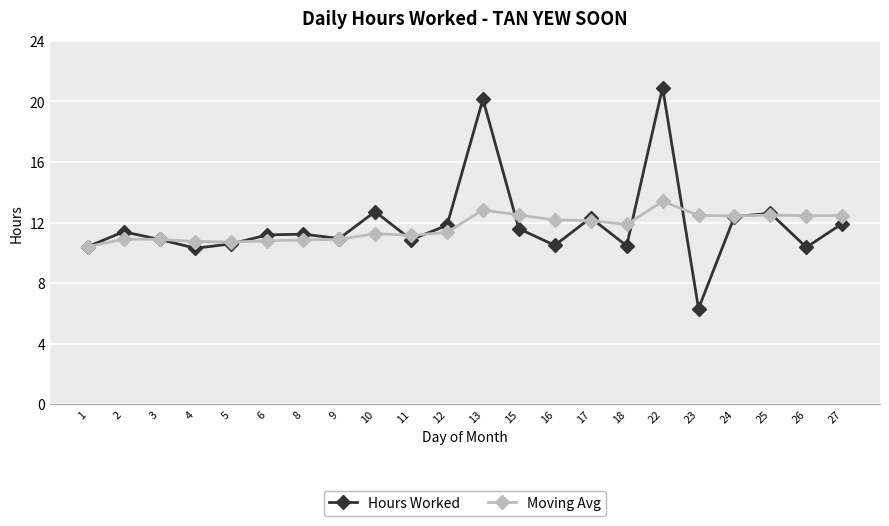

Rank the series by their maximum value, from highest to lowest.

Hours Worked, Moving Avg